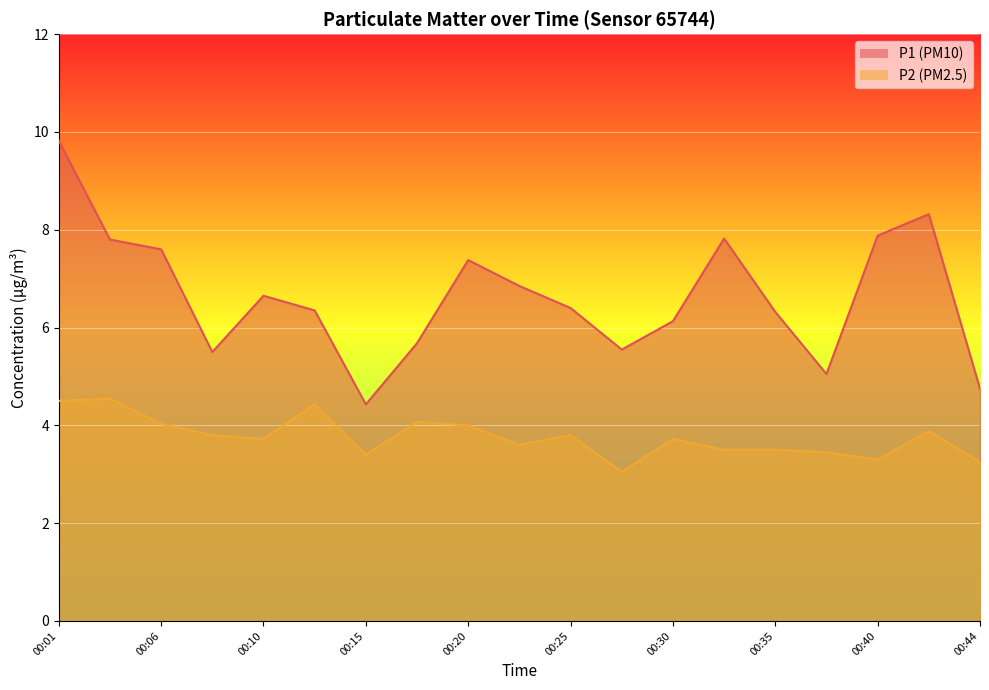

At which label is P2 closest to 3?

00:27